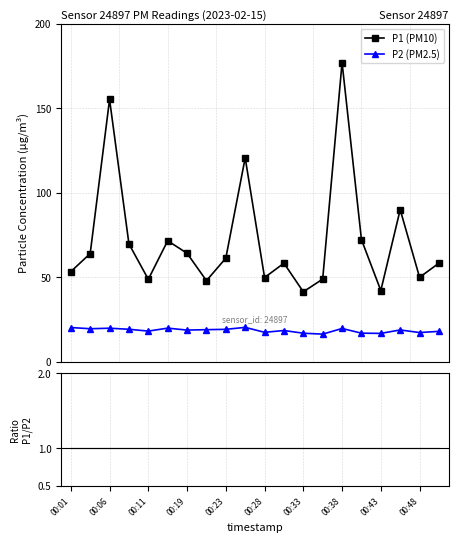

True or false: P2 (PM2.5) has more than 2 points higher than both neighbors.

True